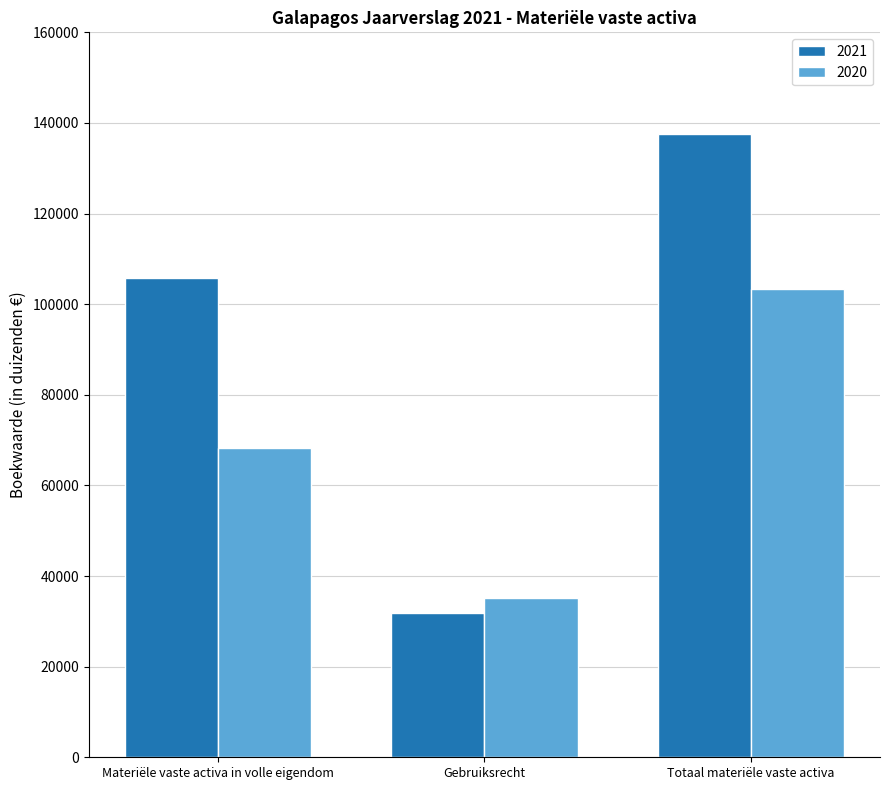

How many bars are there in total?

6